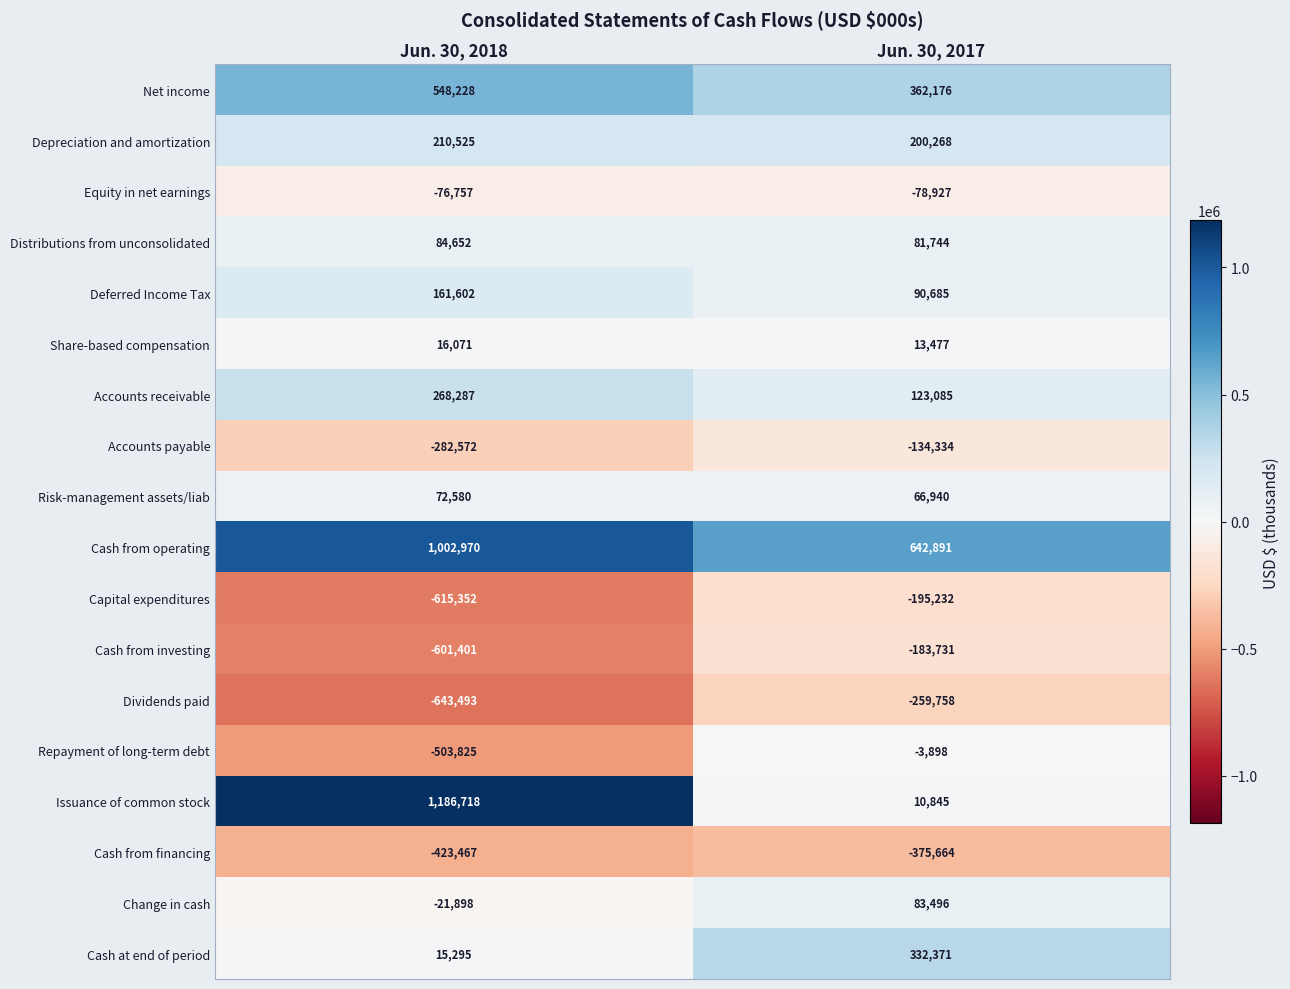

What is the sum of the Cash at end of period values at Jun. 30, 2017 and Jun. 30, 2018?

347666